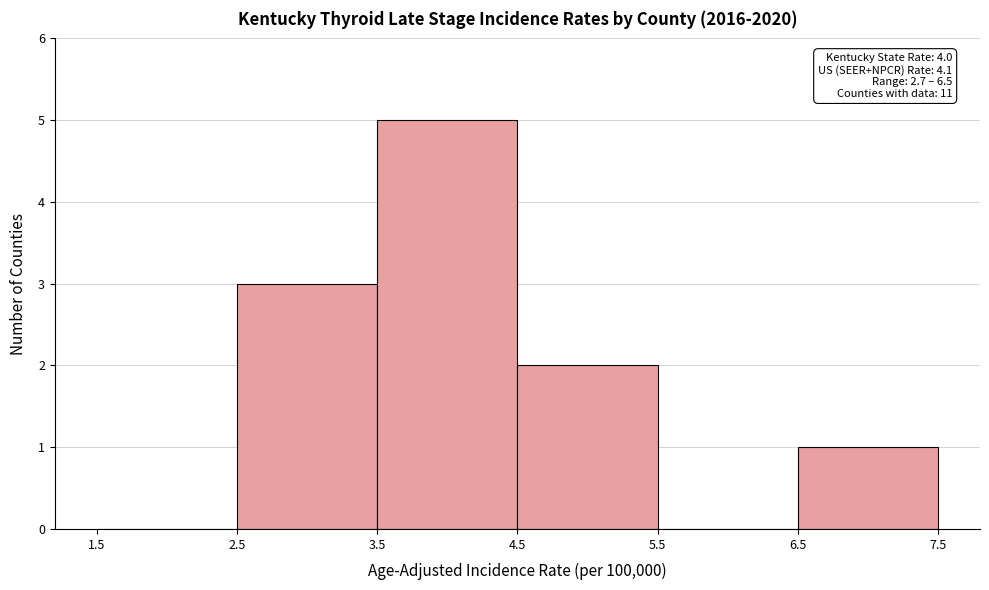

Which range on the x-axis has the tallest bar?

3.5 to 4.5